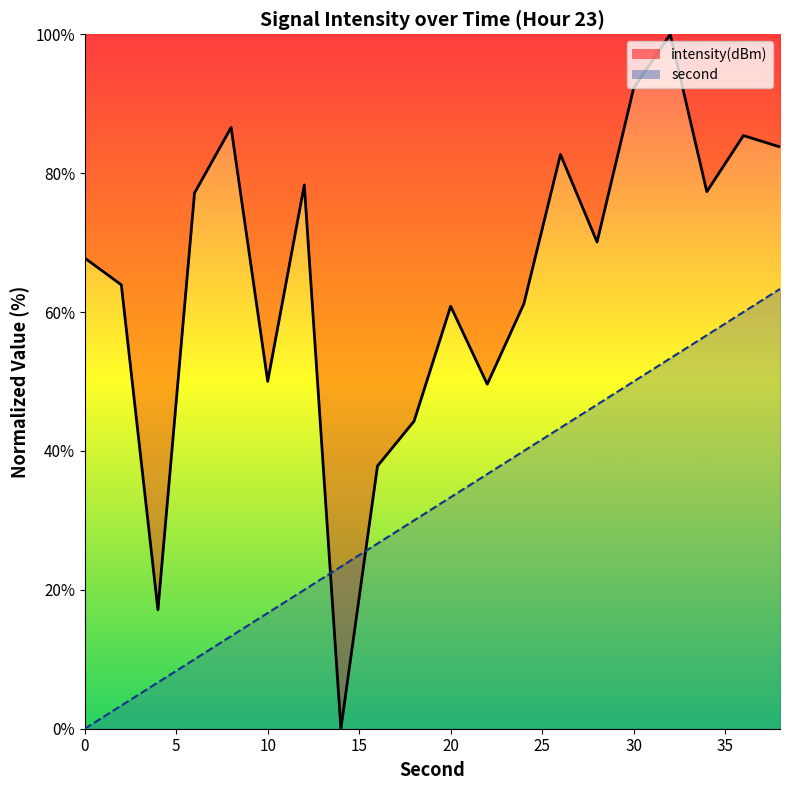

How many values in the intensity(dBm) series are below 70?

10